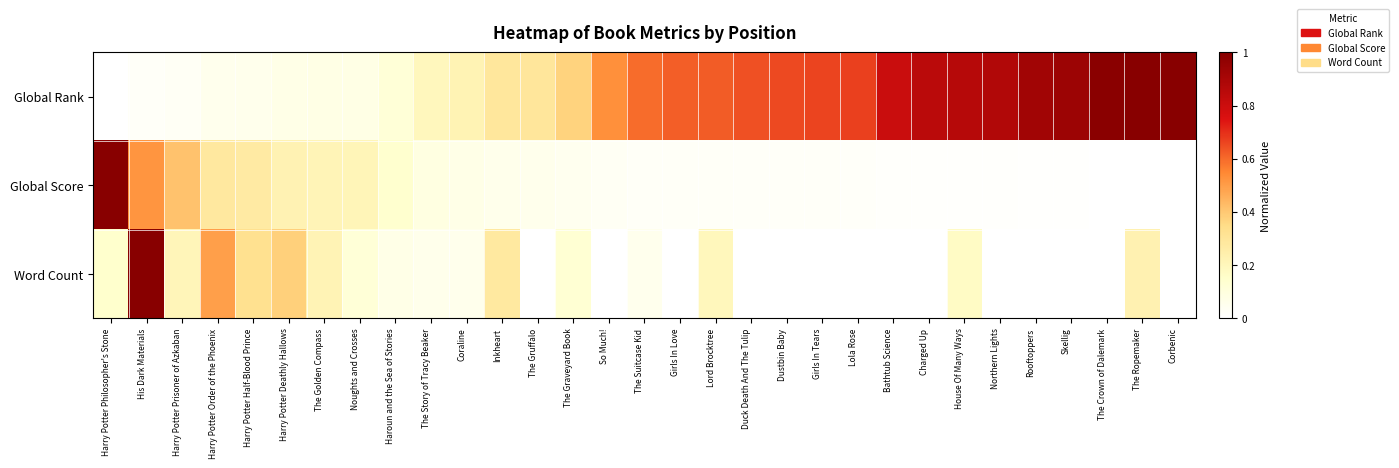

At Dustbin Baby, list the series in order from largest to smallest.

Global Rank, Global Score, Word Count